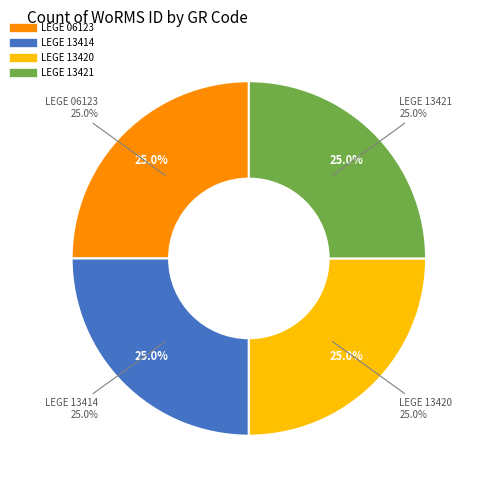

Which slice is the largest?

LEGE 06123